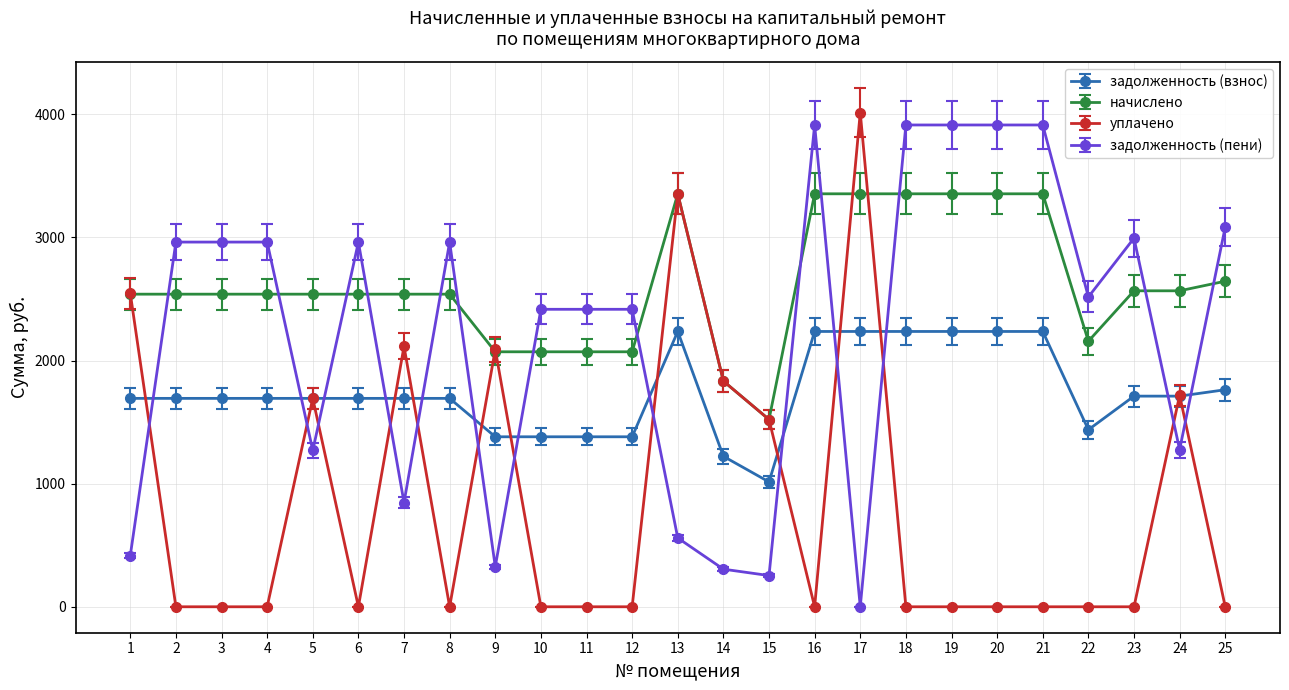

How many values in the задолженность (пени) series are below 2516?

12